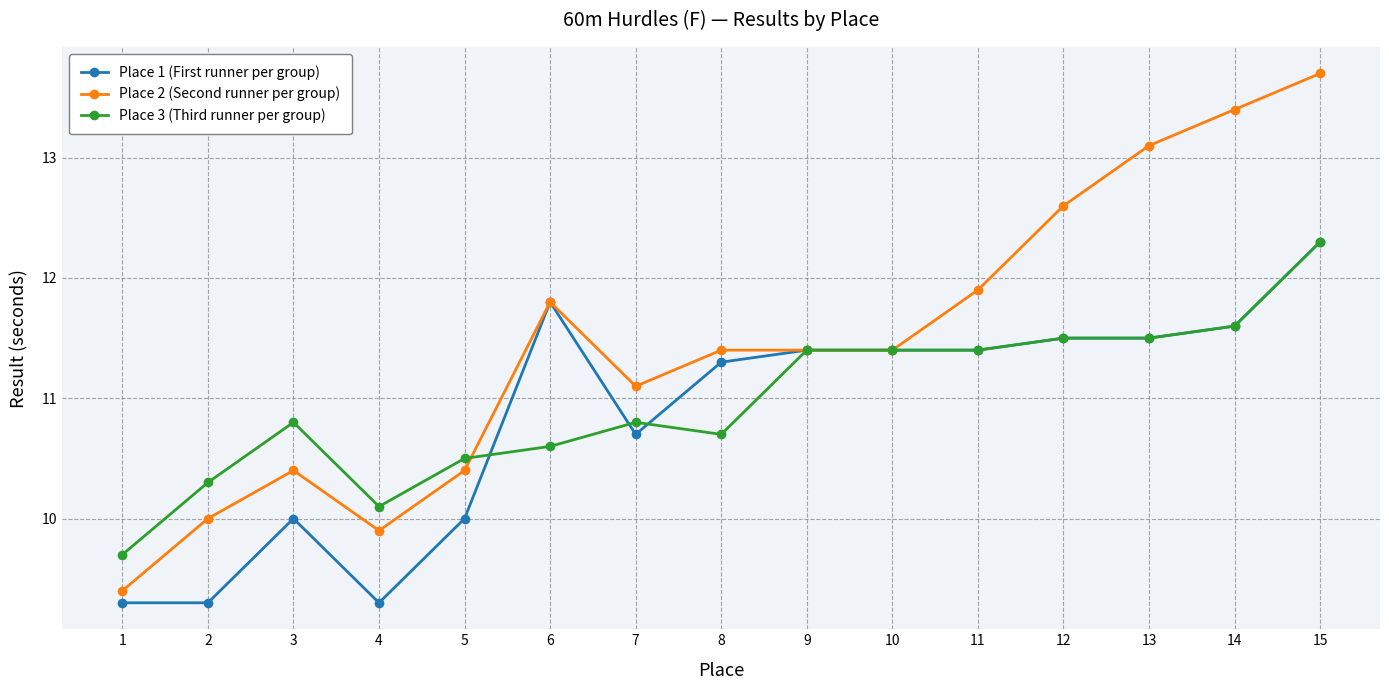

Reading left to right, what are all the values shown in this chart?

Place 1 (First runner per group): 9.3	9.3	10.0	9.3	10.0	11.8	10.7	11.3	11.4	11.4	11.4	11.5	11.5	11.6	12.3
Place 2 (Second runner per group): 9.4	10.0	10.4	9.9	10.4	11.8	11.1	11.4	11.4	11.4	11.9	12.6	13.1	13.4	13.7
Place 3 (Third runner per group): 9.7	10.3	10.8	10.1	10.5	10.6	10.8	10.7	11.4	11.4	11.4	11.5	11.5	11.6	12.3